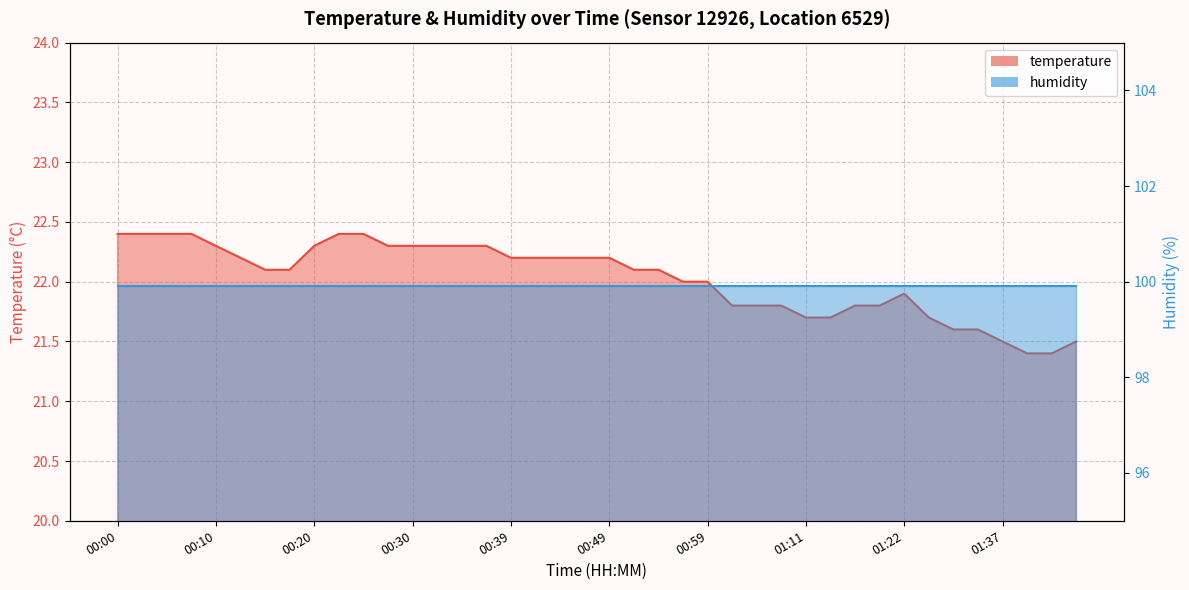

Reading right to left, transcribe all the data shown in this chart.

21.5	21.4	21.4	21.5	21.6	21.6	21.7	21.9	21.8	21.8	21.7	21.7	21.8	21.8	21.8	22.0	22.0	22.1	22.1	22.2	22.2	22.2	22.2	22.2	22.3	22.3	22.3	22.3	22.3	22.4	22.4	22.3	22.1	22.1	22.2	22.3	22.4	22.4	22.4	22.4